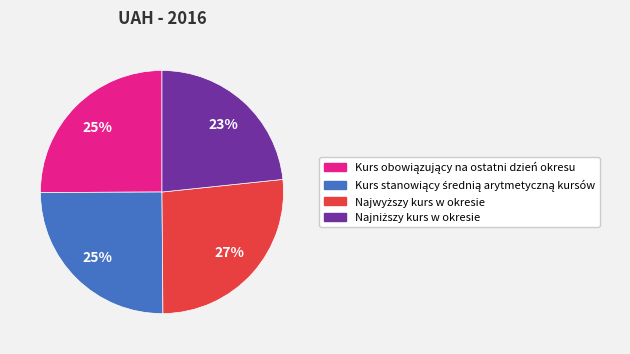

Is there any slice that represents more than half of the pie?

No